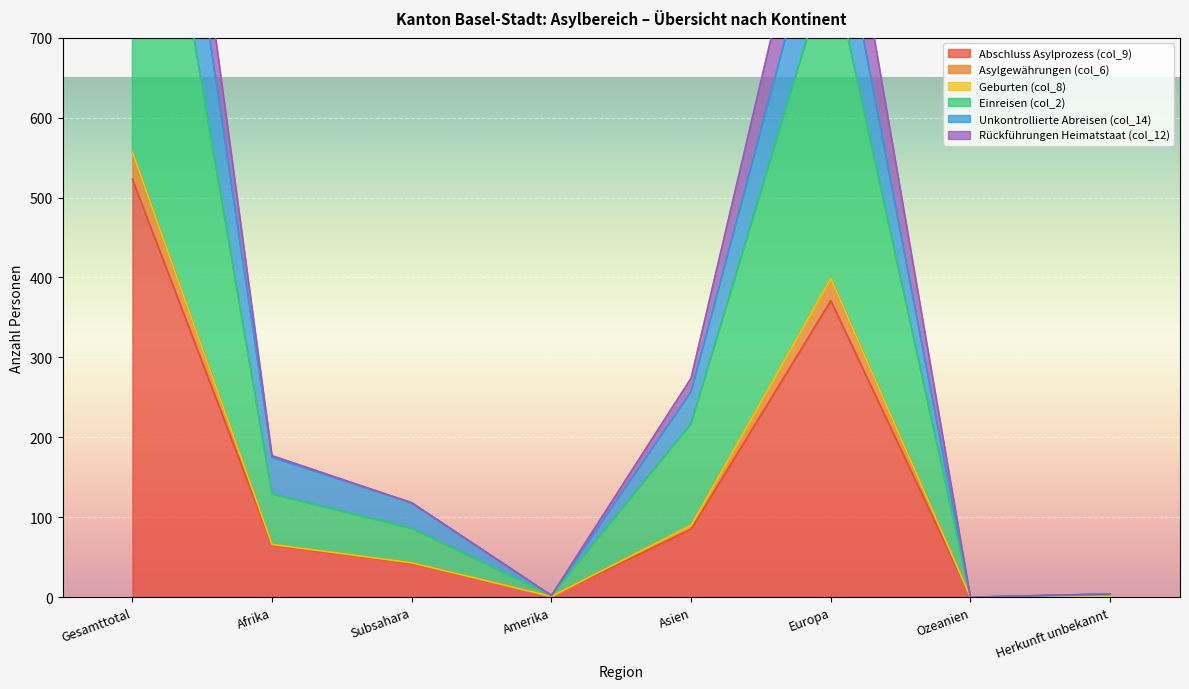

What is the average value of the Asylgewährungen (col_6) series?

145